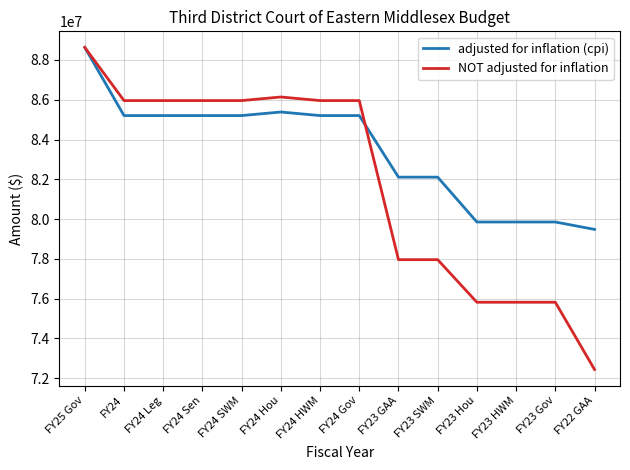

List the series in order of their overall mean, lowest first.

NOT adjusted for inflation, adjusted for inflation (cpi)